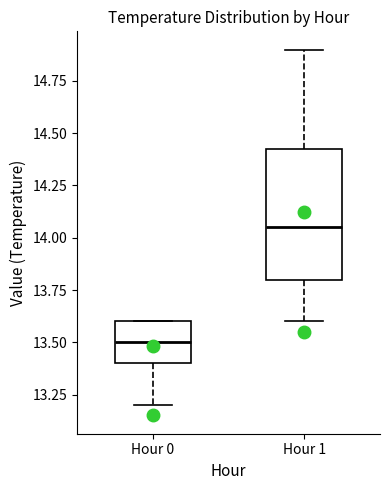

Reading left to right, read every box against the y-axis: the position of its median line, the range the box covers, and the ends of its whiskers. The values are not printed on the chart, so give them approximately, as read against the axis.

Hour 0: median 13.50, box 13.40 to 13.60, whiskers 13.20 to 13.60
Hour 1: median 14.05, box 13.80 to 14.45, whiskers 13.60 to 14.90